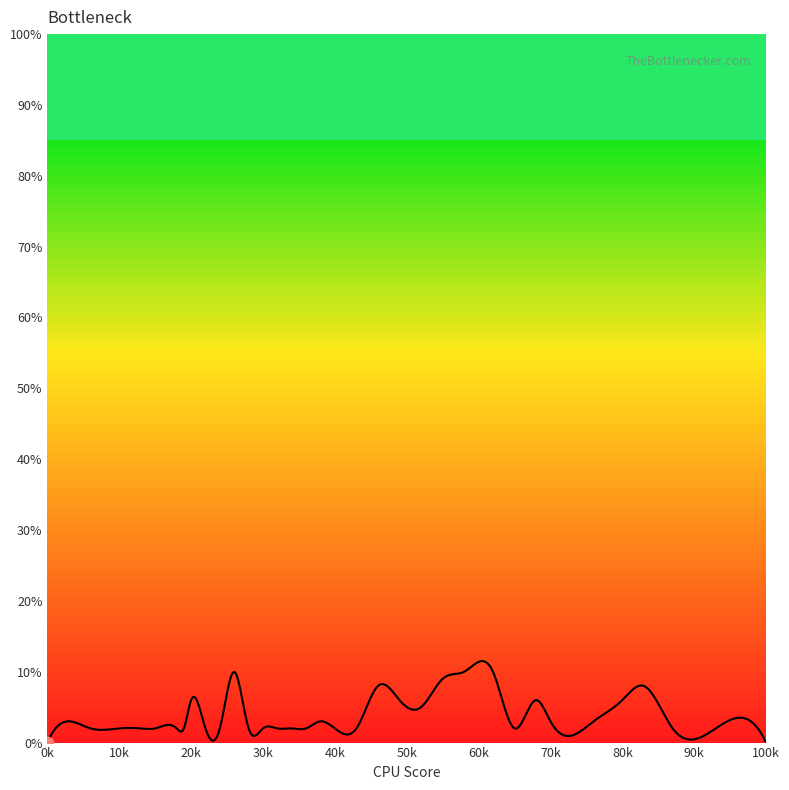

What is the greatest value displayed?

11.5